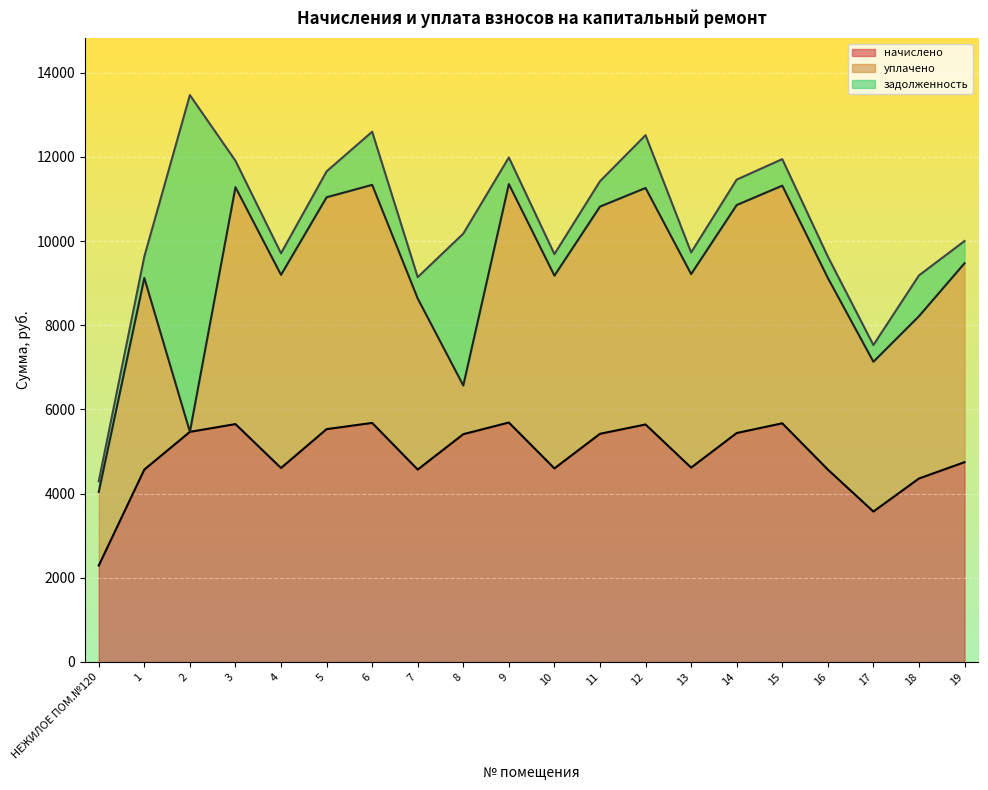

Which label corresponds to the smallest value in the chart?

2